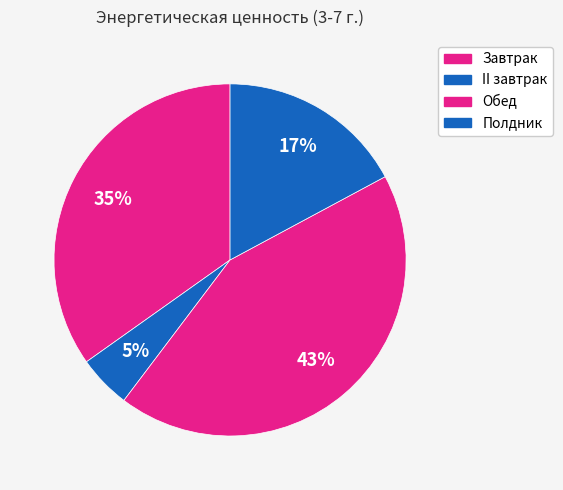

What is the largest slice in the pie chart?

Обед